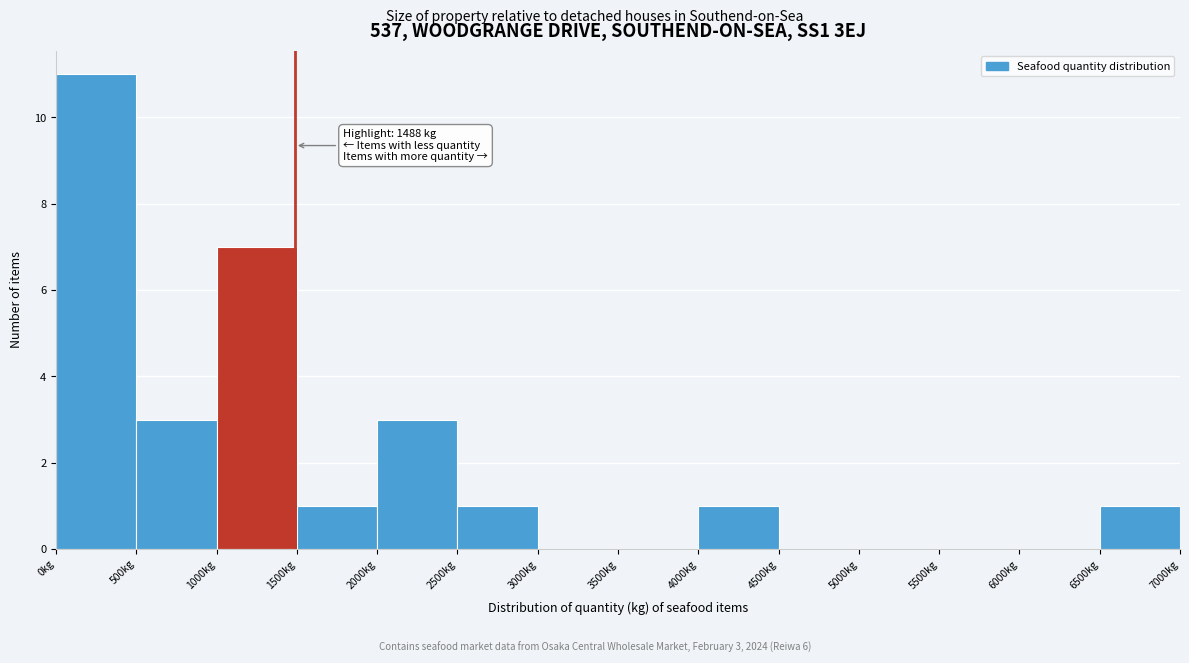

Over which range of the x-axis is the bar tallest?

0 to 500